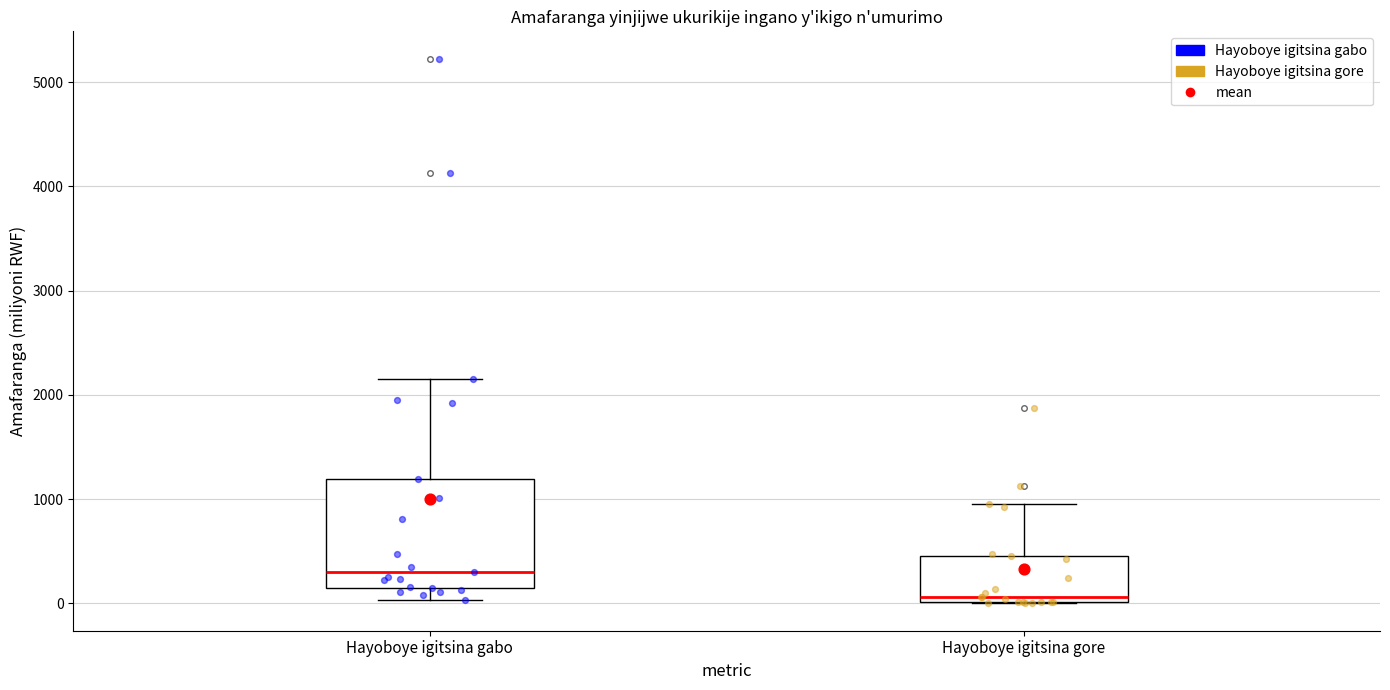

Comparing the boxes themselves (not the whiskers), which one is the tallest?

Hayoboye igitsina gabo